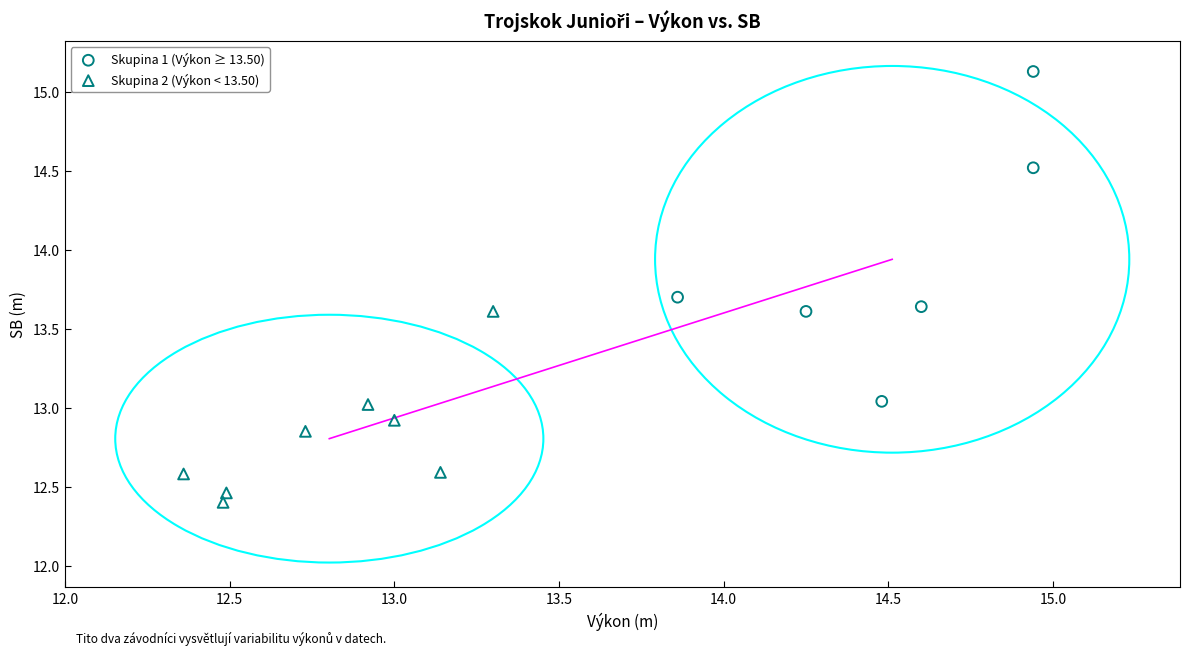

Which series reaches the minimum Y coordinate?

Skupina 2 (Výkon < 13.50)